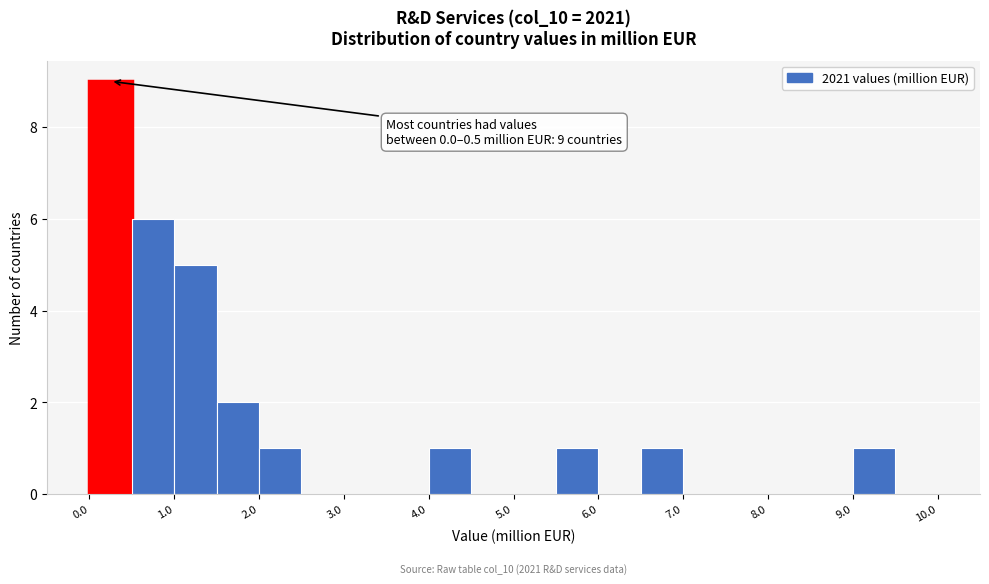

Over which range of the x-axis is the bar tallest?

0.0 to 0.5